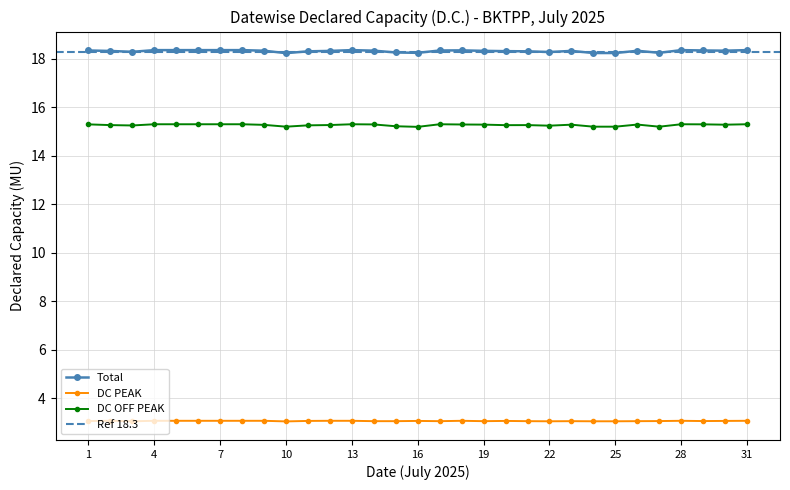

True or false: DC OFF PEAK and Total intersect in this chart.

False